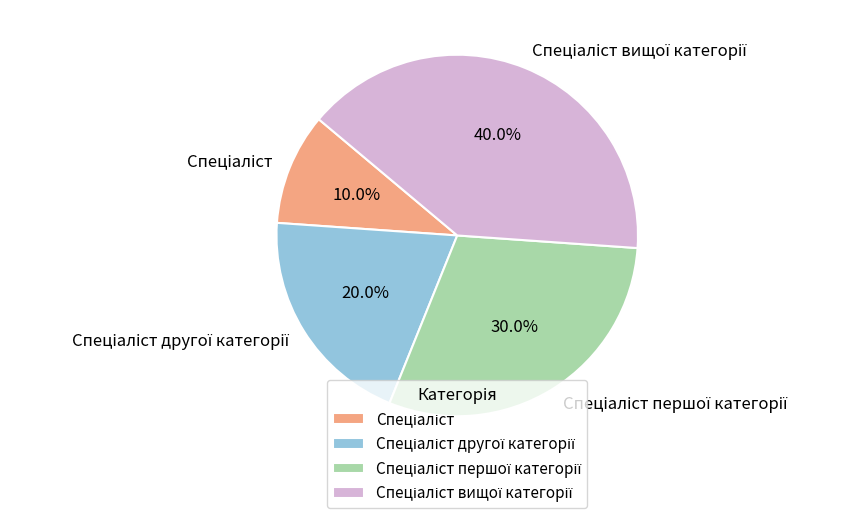

Count the number of slices in the pie.

4